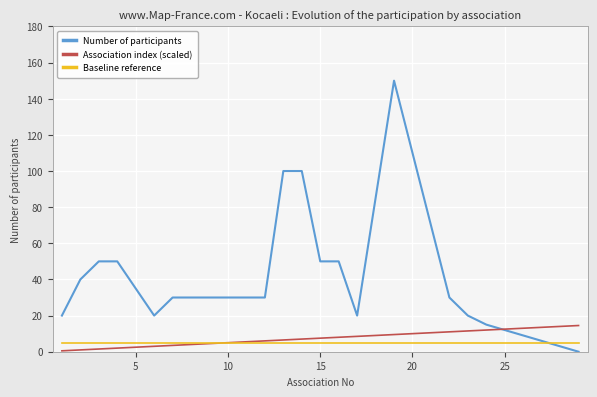

How many times do Number of participants and Association index (scaled) cross each other?

1